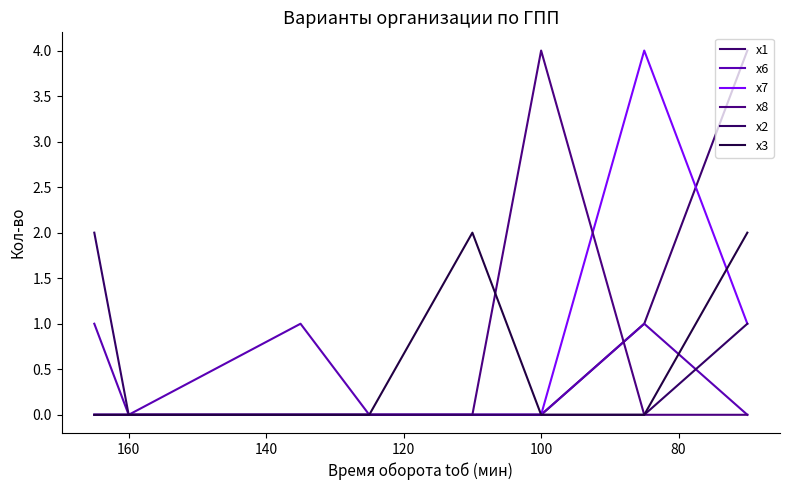

List the series in order of their peak value, lowest first.

x6, x2, x3, x1, x7, x8